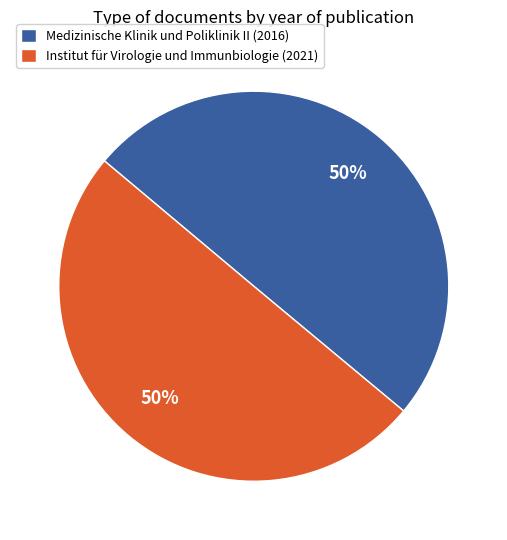

Count the number of slices in the pie.

2